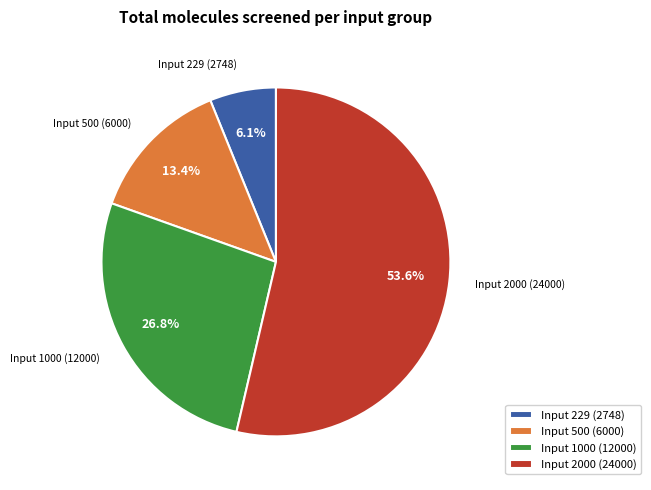

To the nearest percent, what is the average slice percentage?

25%